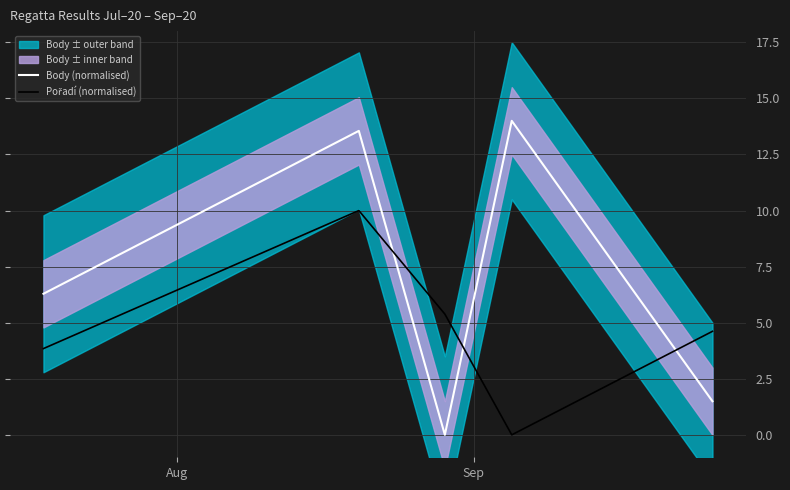

Is this an area chart (filled region under the line)?

No